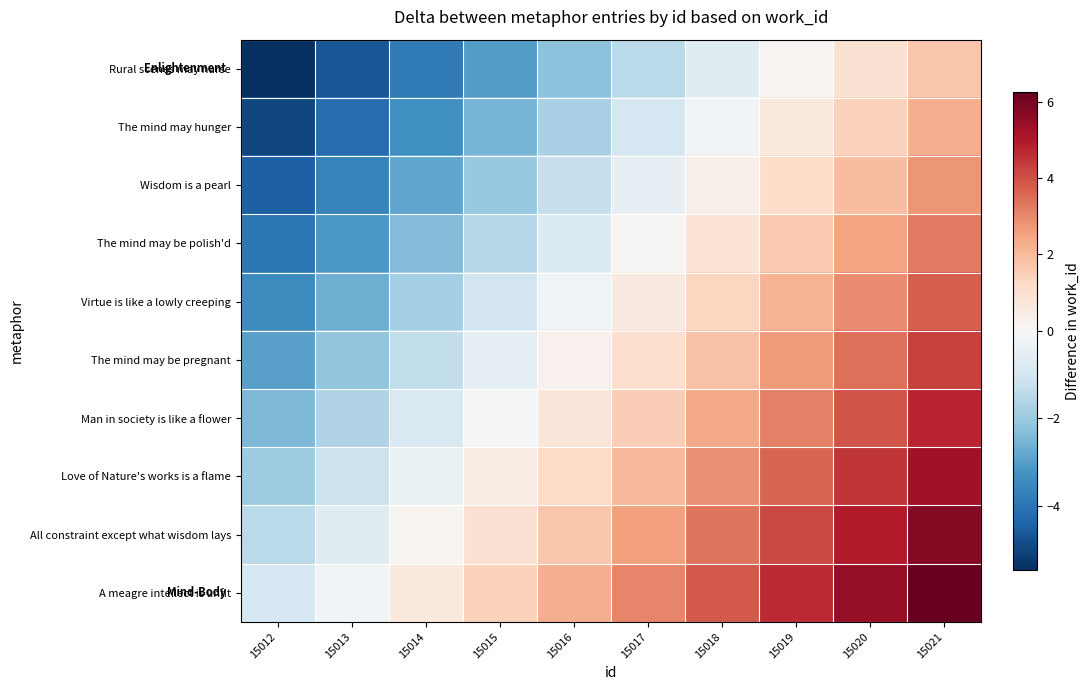

What is the smallest value displayed?

-5.5